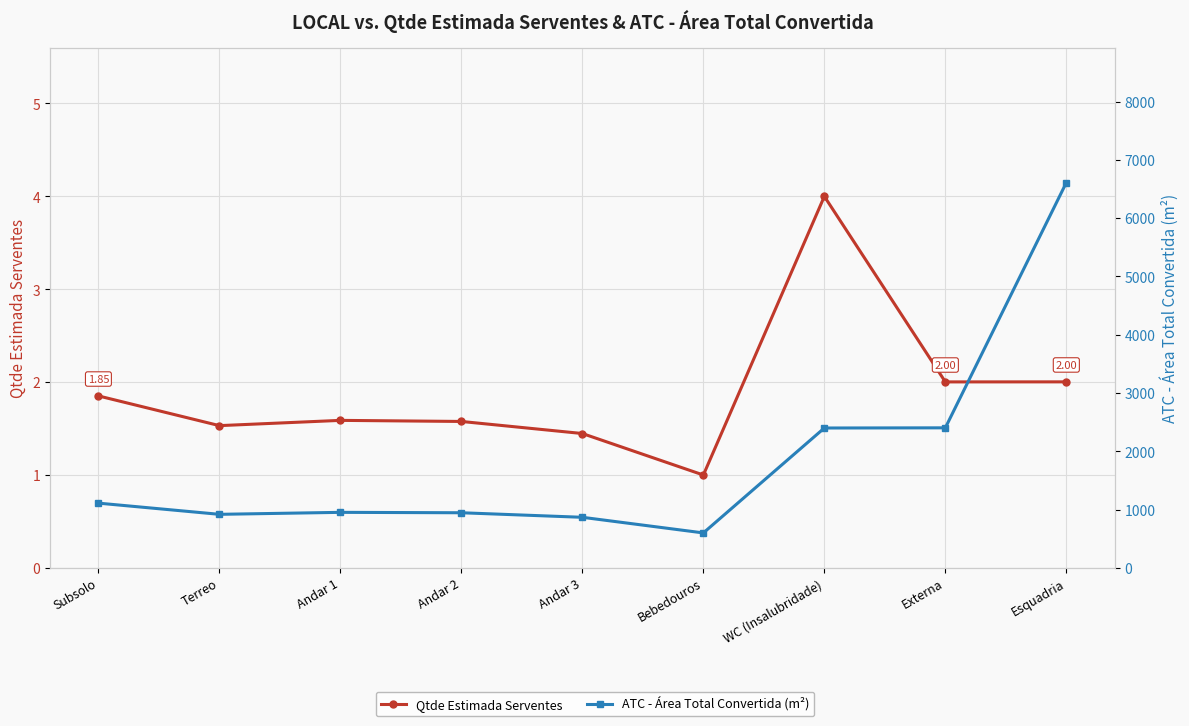

Which series has the largest total across all categories?

ATC - Área Total Convertida (m²)